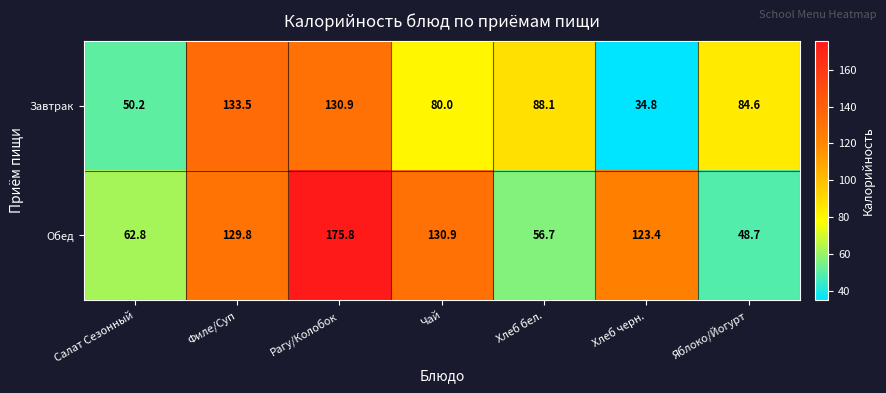

How many categories are shown in the chart?

7